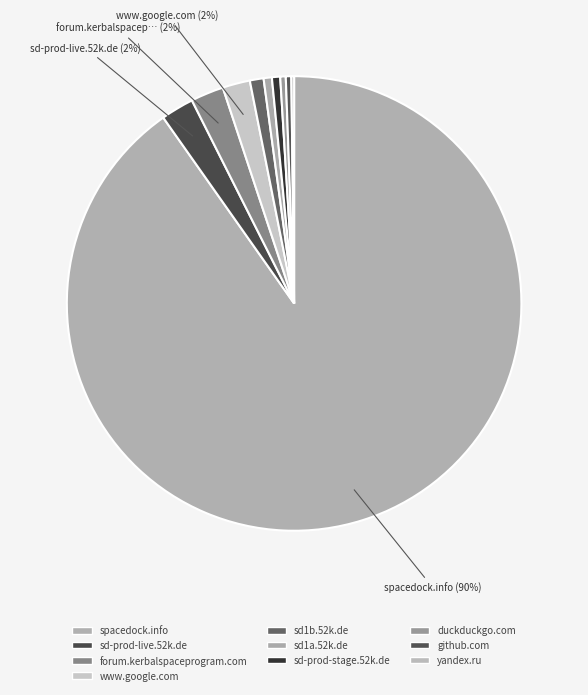

Combined, what portion of the pie is sd1a.52k.de and yandex.ru?

0.8%